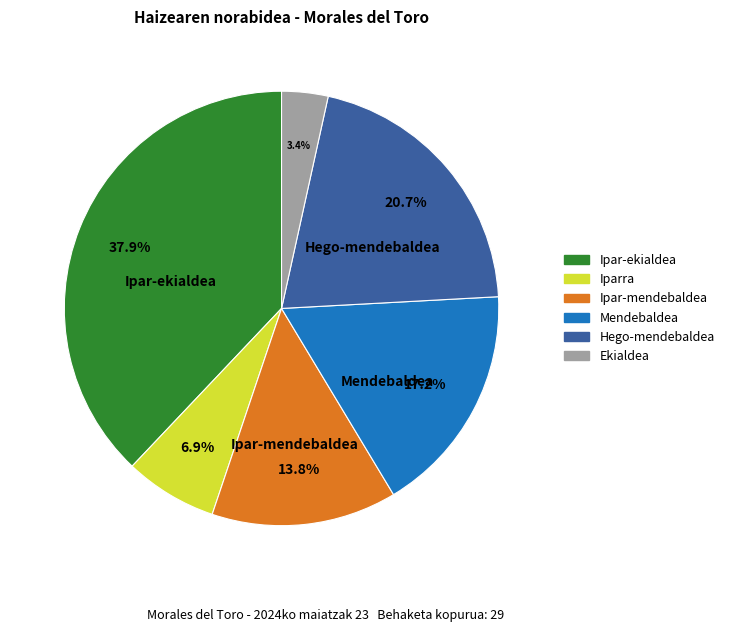

Is Ekialdea the majority of the pie?

No